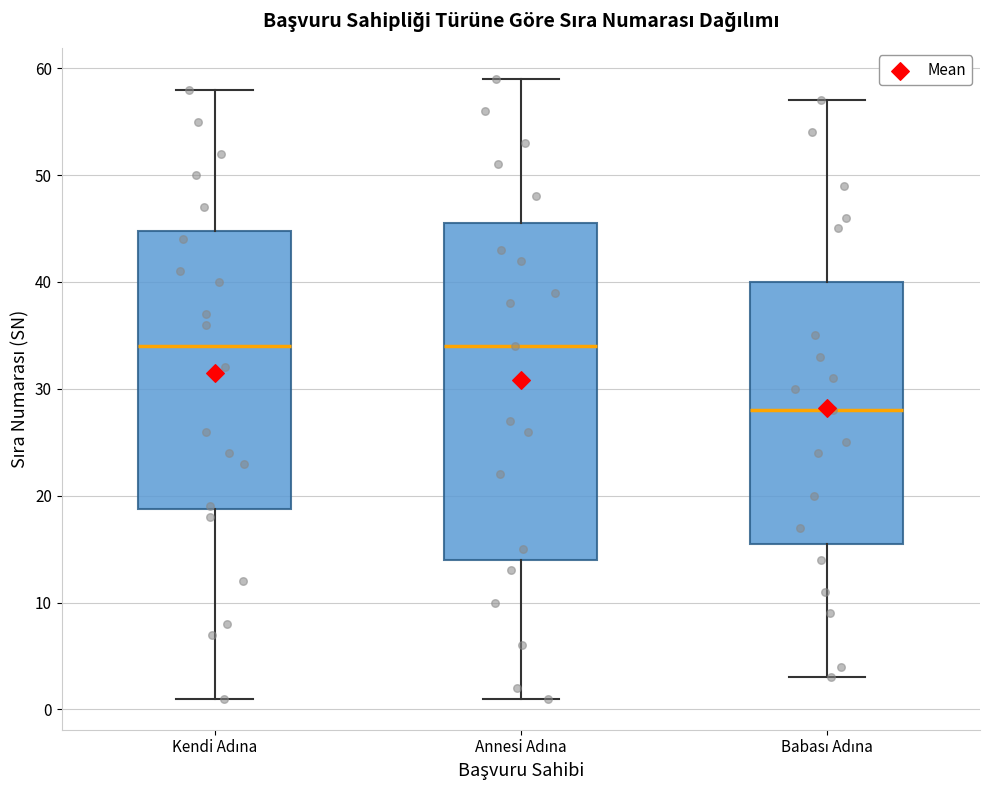

Reading left to right, read every box against the y-axis: the position of its median line, the range the box covers, and the ends of its whiskers. The values are not printed on the chart, so give them approximately, as read against the axis.

Kendi Adına: median 34, box 19 to 45, whiskers 1 to 58
Annesi Adına: median 34, box 14 to 46, whiskers 1 to 59
Babası Adına: median 28, box 16 to 40, whiskers 3 to 57